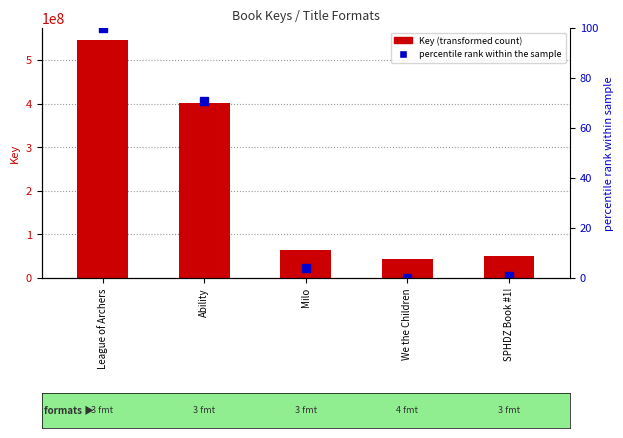

Which series has the largest total across all categories?

Key (transformed count)